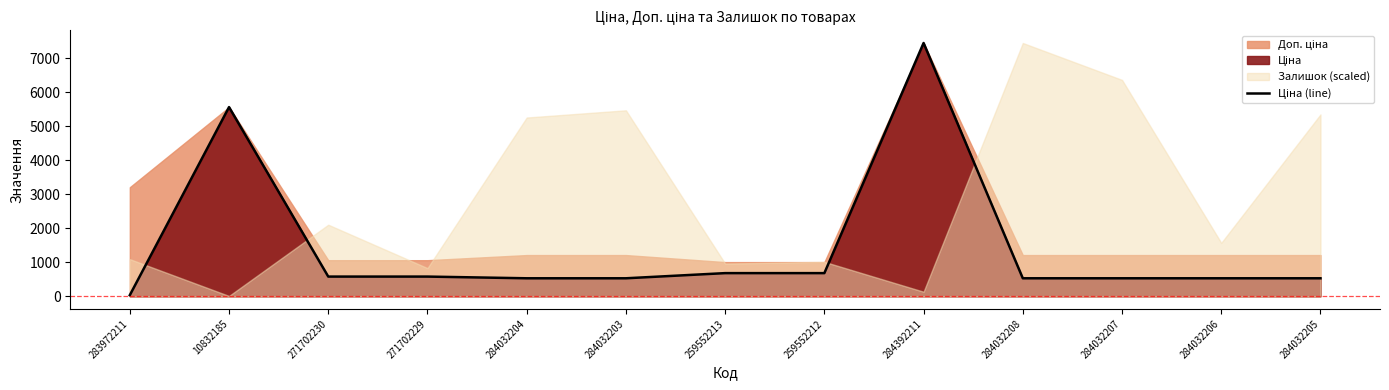

At which category does the chart reach its minimum across all series?

283972211